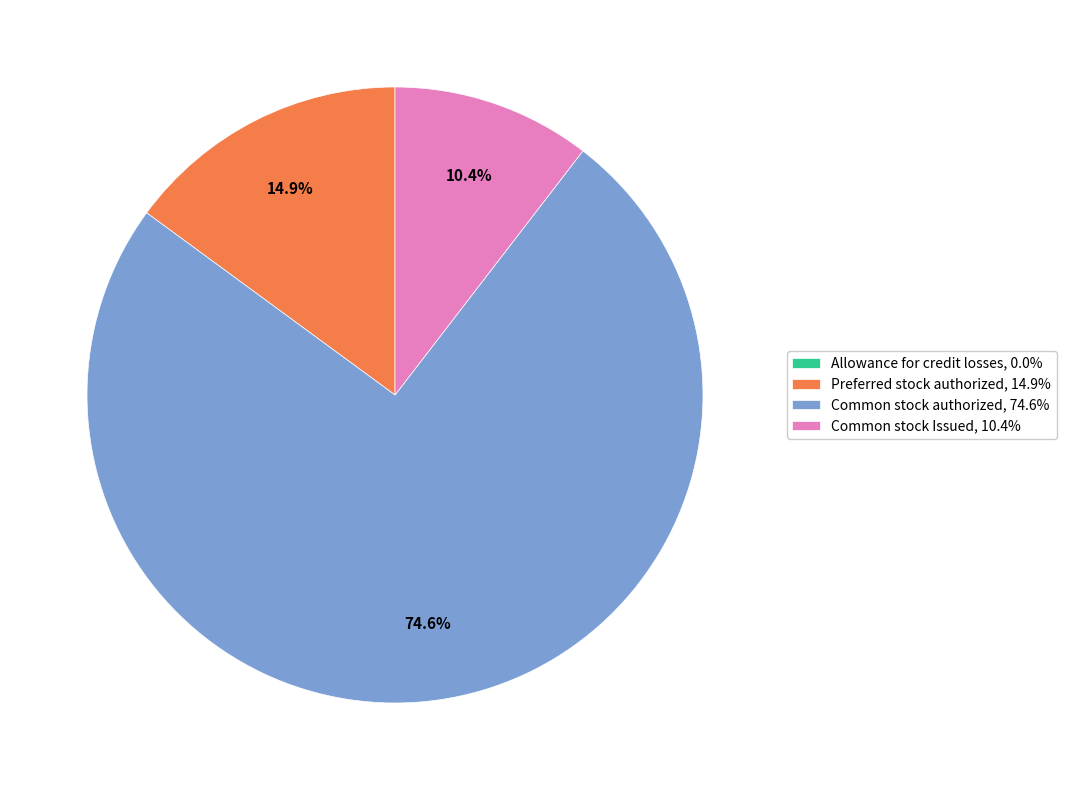

Is it true that Preferred stock authorized is 15% of the pie?

True